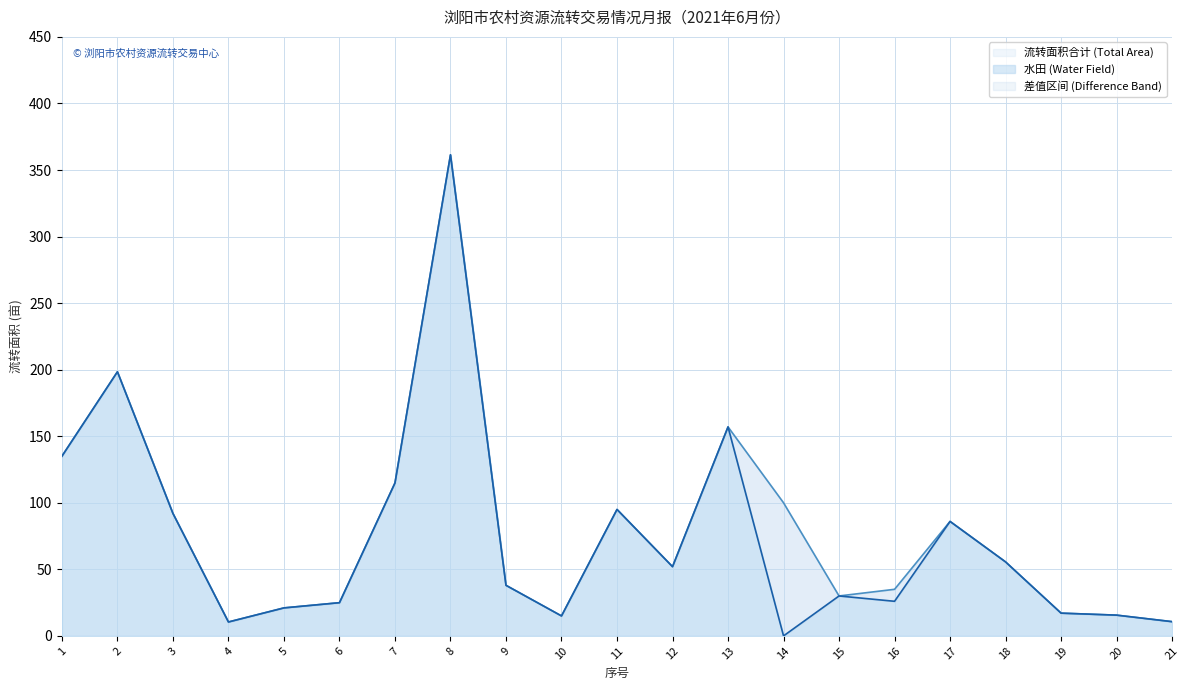

True or false: 水田 (Water Field) and 流转面积合计 (Total Area) cross at least once.

False